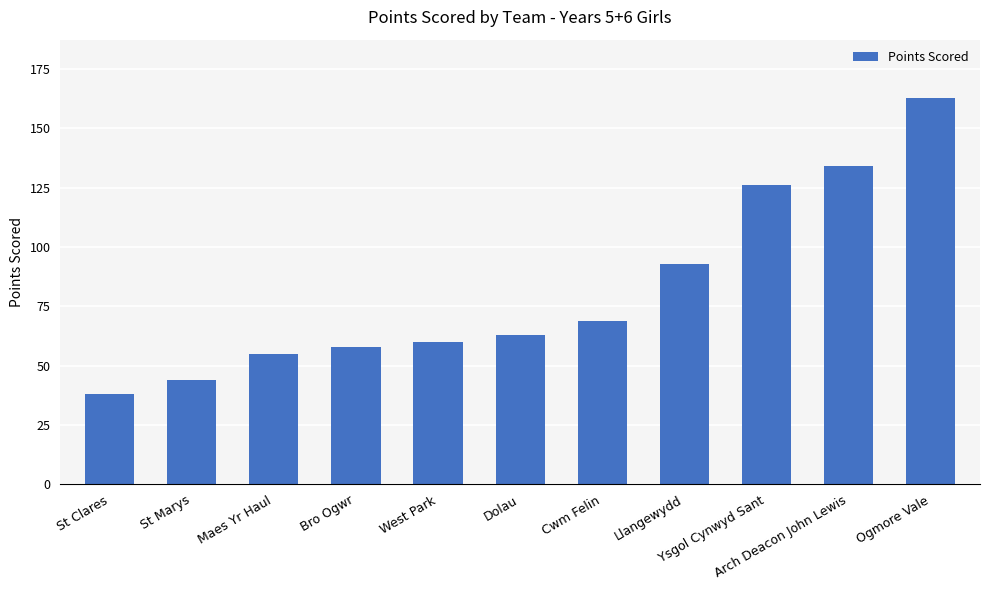

At which category does the chart reach its minimum across all series?

St Clares